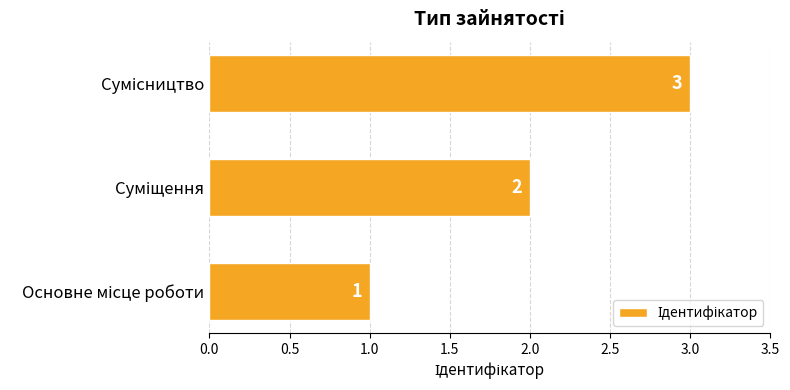

What is the greatest value displayed?

3